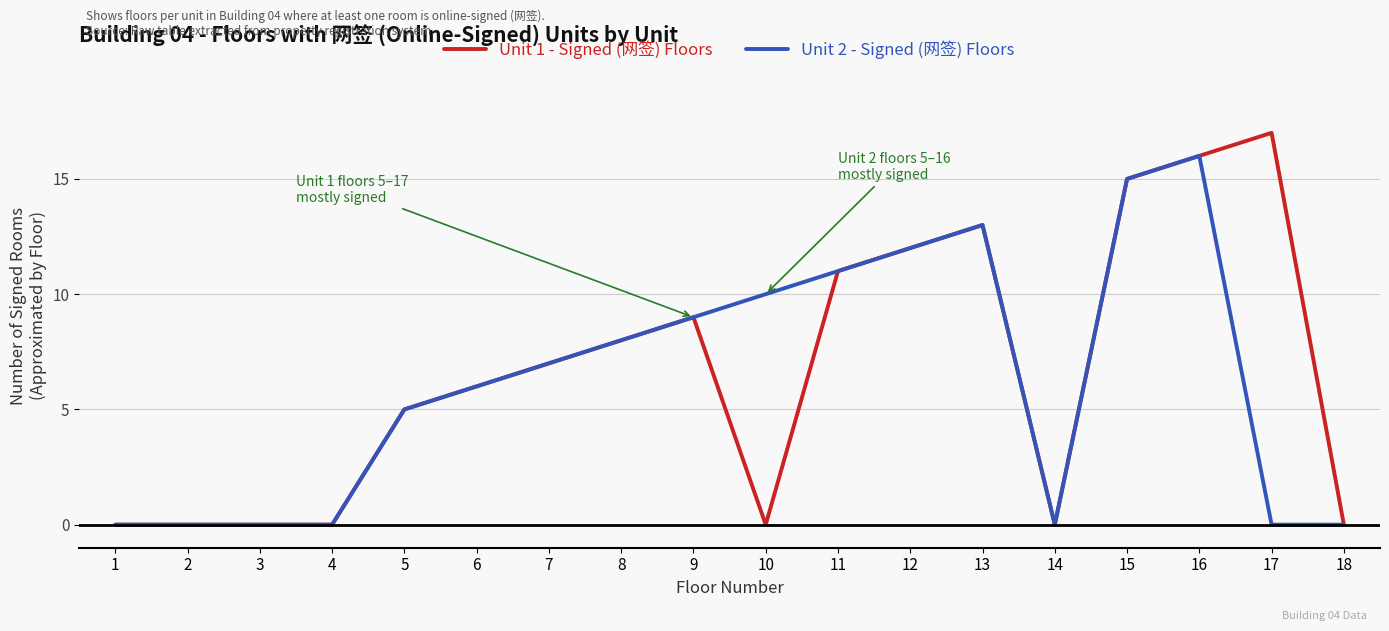

Rank the series by their maximum value, from highest to lowest.

Unit 1 - Signed (网签) Floors, Unit 2 - Signed (网签) Floors